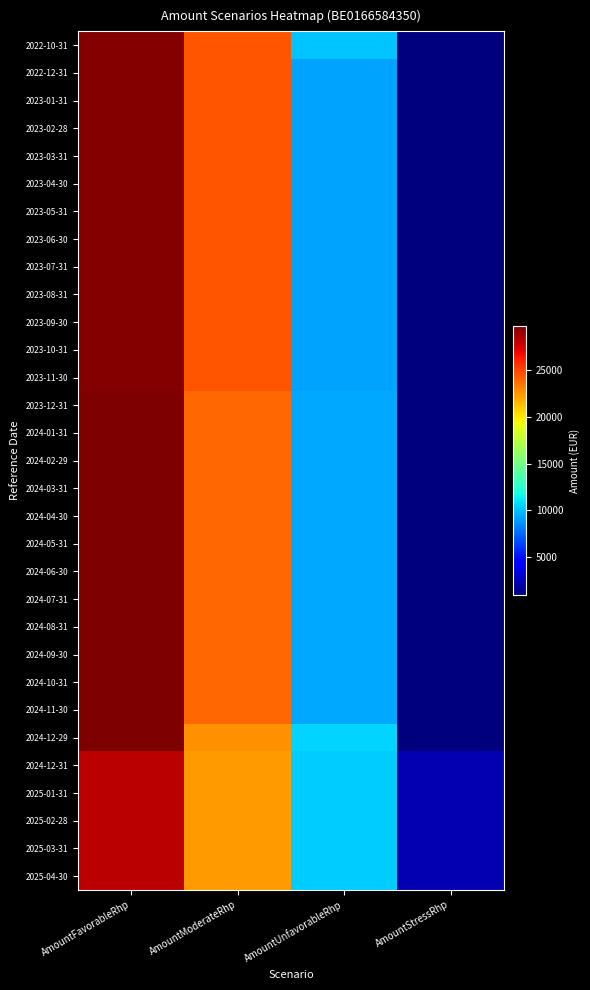

Which series has the largest total across all categories?

2022-10-31